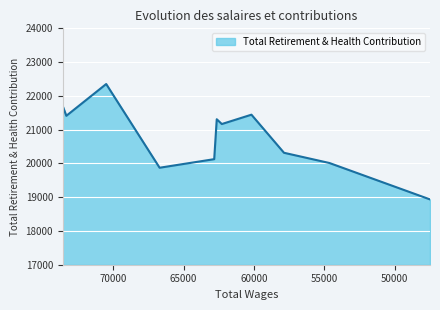

The value at 62646.0 is 13470. True or false?

False